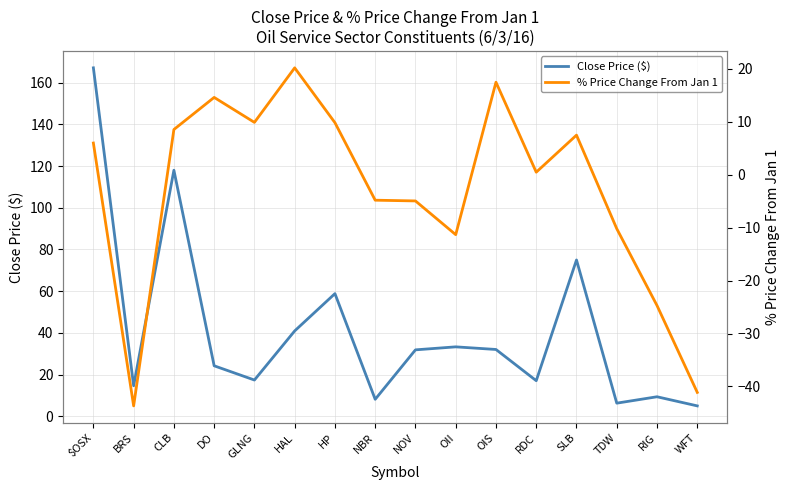

Reading right to left, extract all data points from this chart.

Close Price ($): 4.9	9.3	6.2	75.0	17.0	32.0	33.3	31.8	8.1	58.8	40.9	17.4	24.2	118.0	14.6	167.2
% Price Change From Jan 1: -41.1	-24.7	-10.2	7.5	0.5	17.5	-11.3	-5.0	-4.8	9.8	20.2	9.9	14.6	8.5	-43.7	6.0